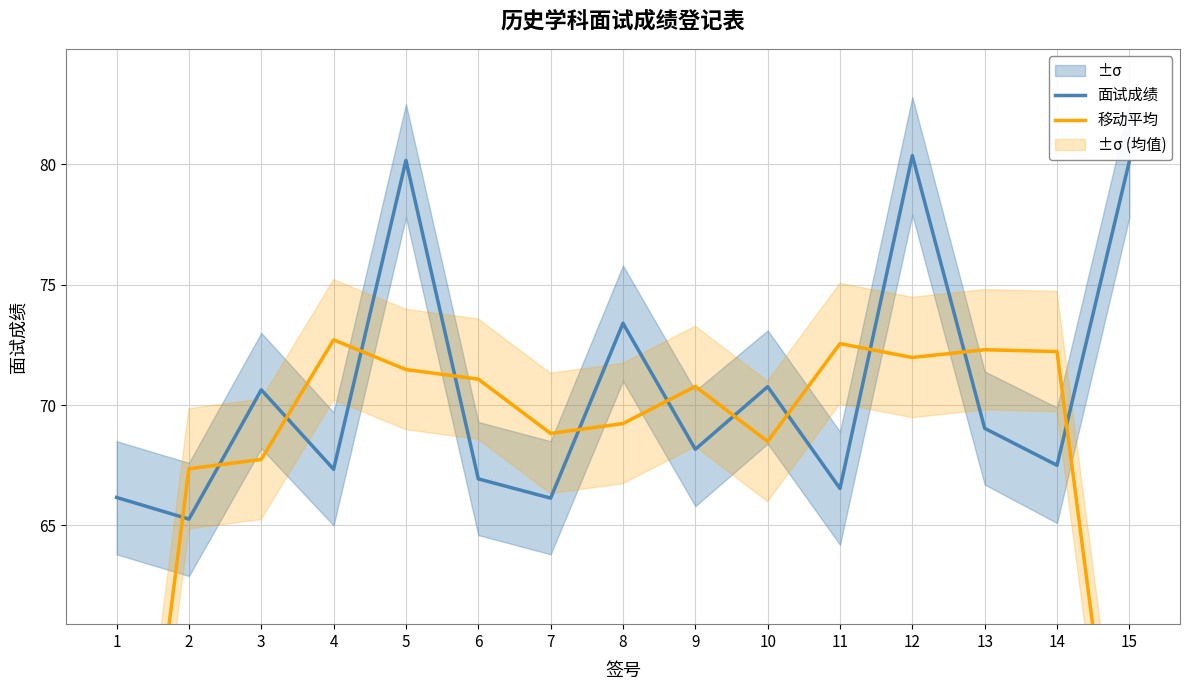

What are all the series names shown in the legend?

面试成绩, 移动平均